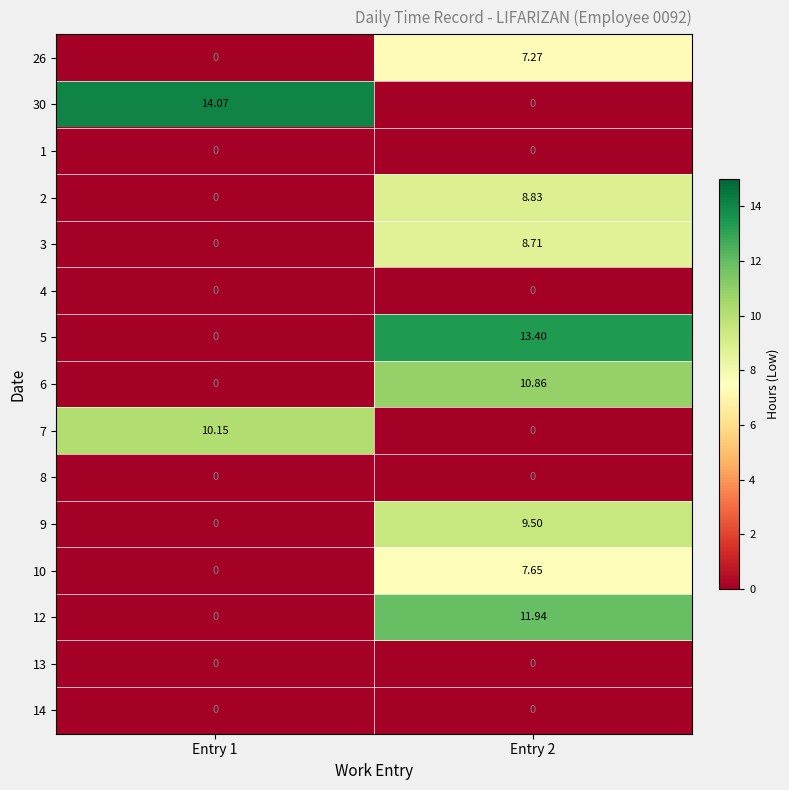

Is the value of 7 at Entry 2 greater than the value of 2 at Entry 2?

No